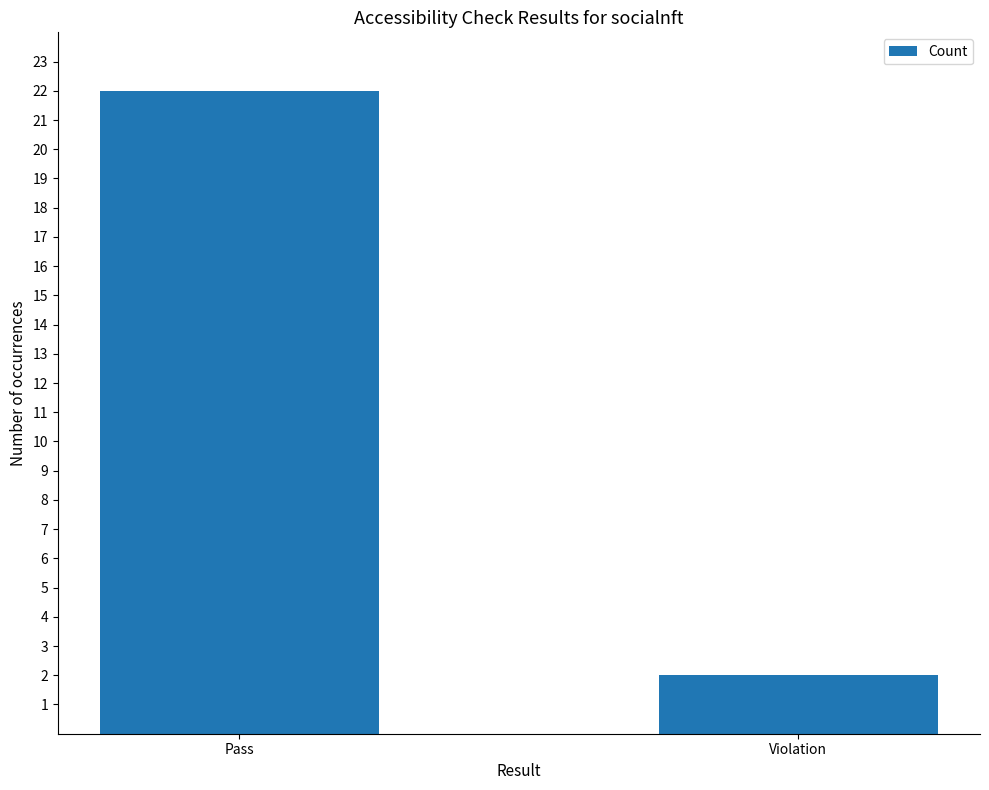

What is the greatest value displayed?

22